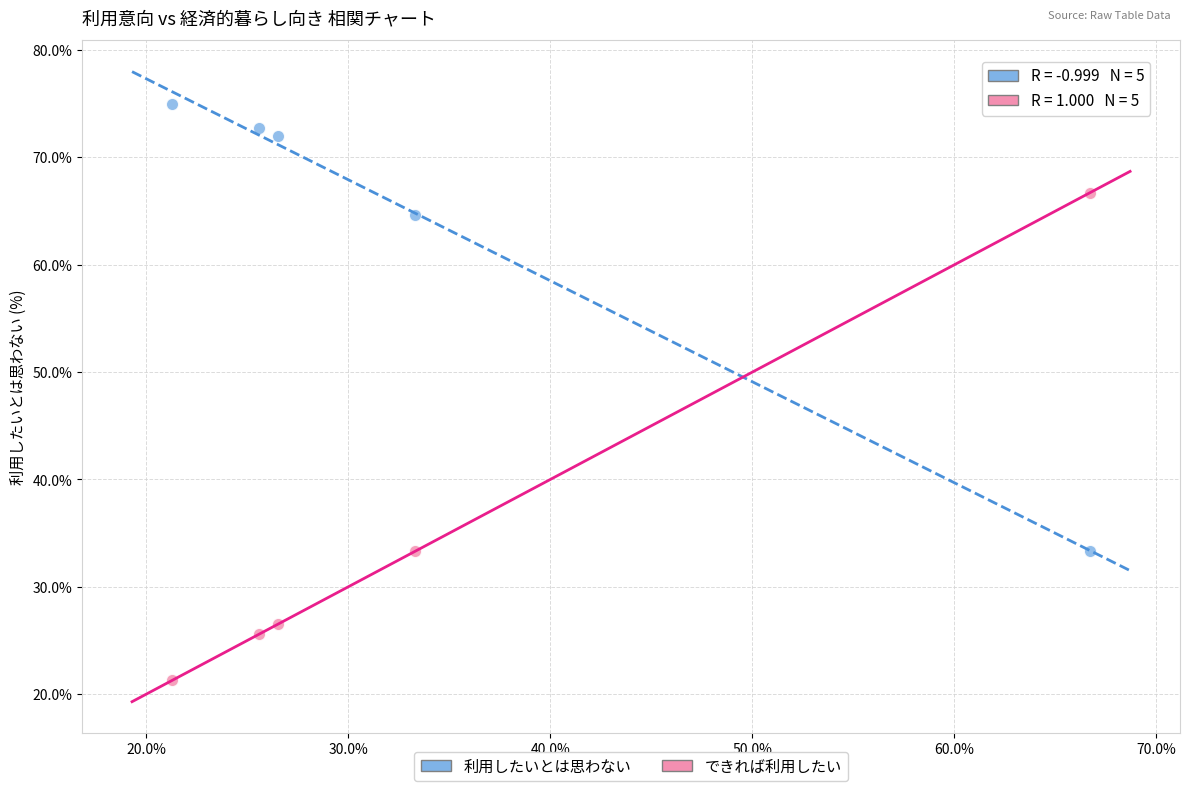

Across all data points, what is the average Y value?

49.1